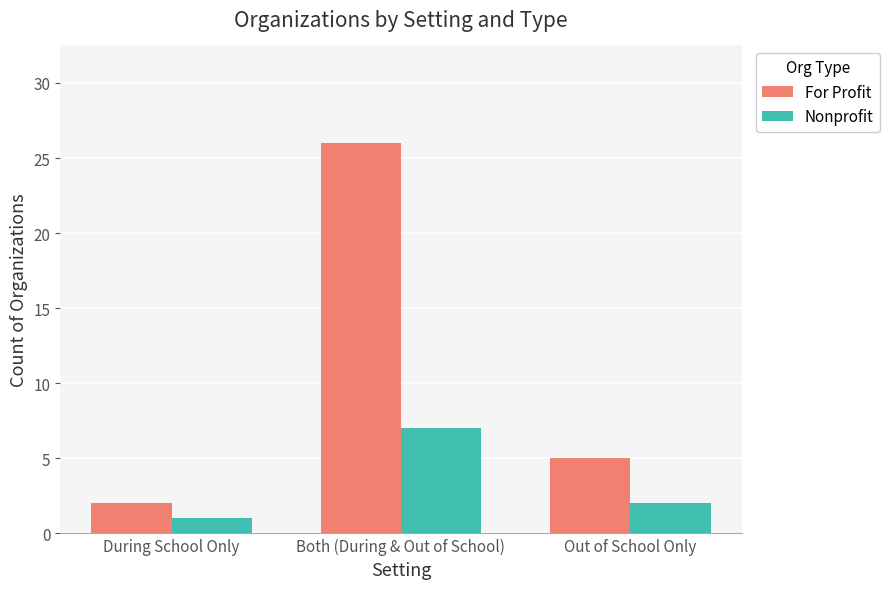

What are all the series names shown in the legend?

For Profit, Nonprofit